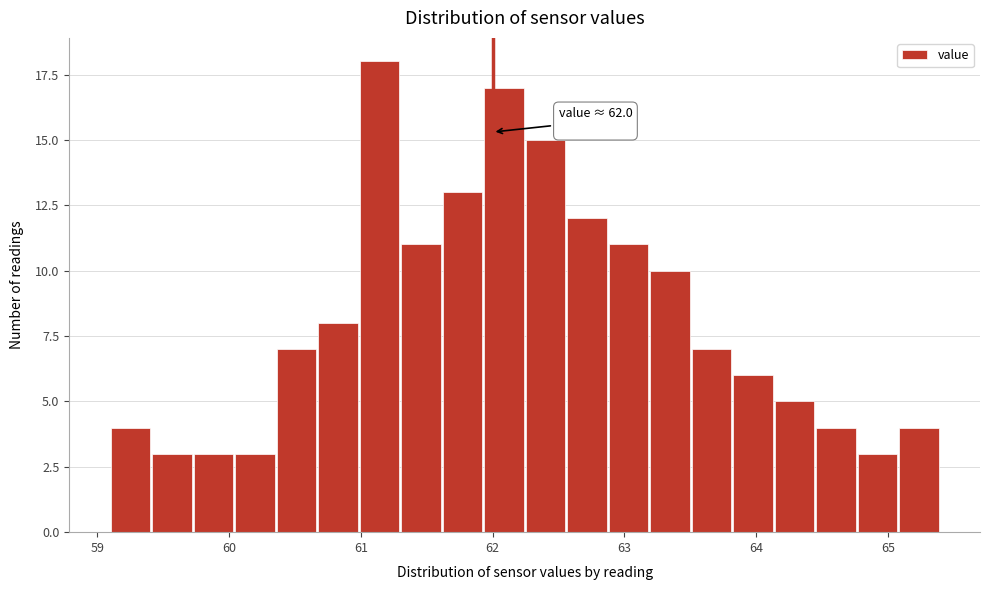

Around what value on the x-axis is the tallest bar? Give the approximate position of its centre, as read against the axis.

61.1